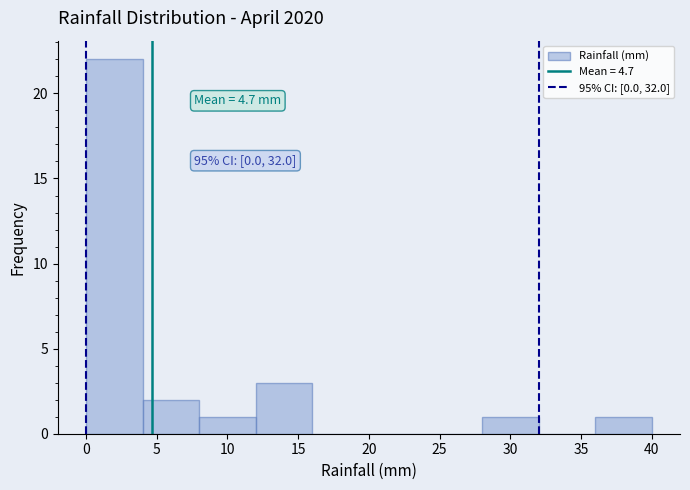

Over which range of the x-axis is the bar tallest?

0 to 4